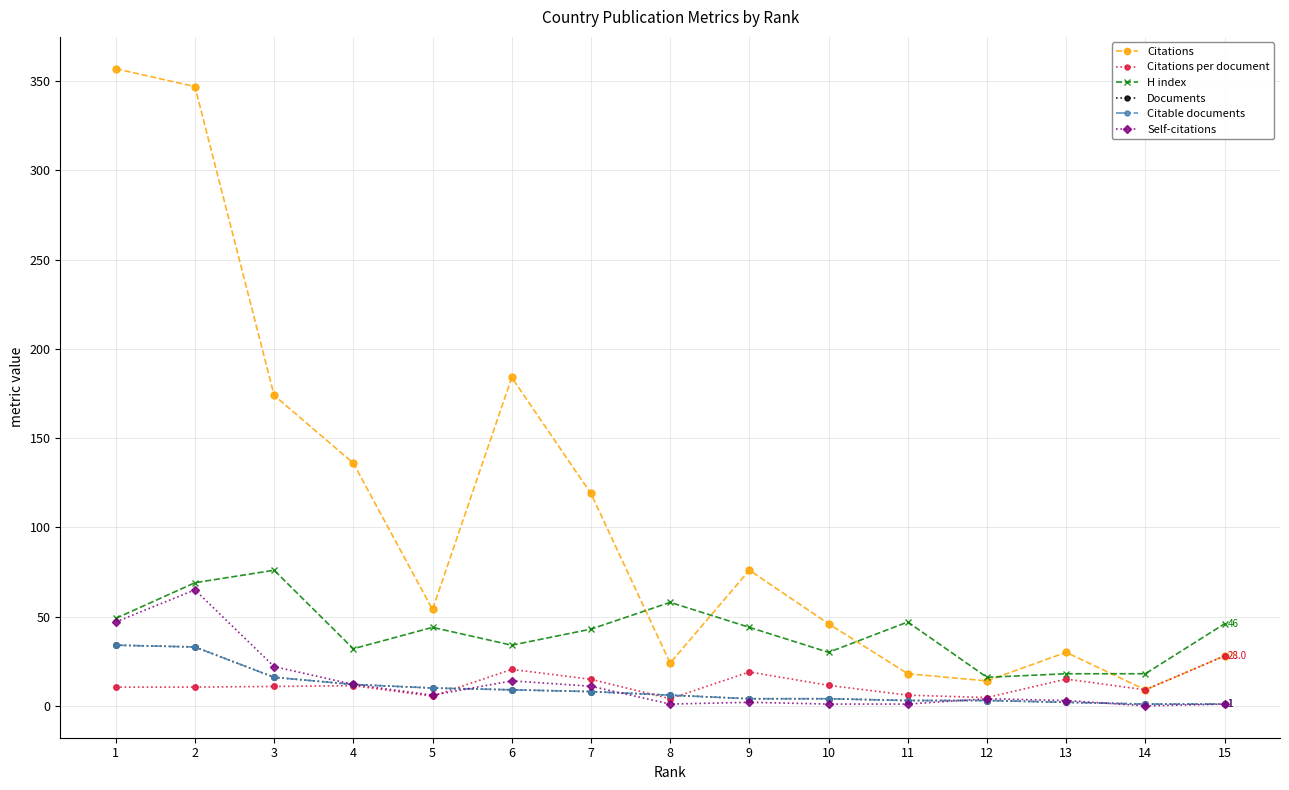

Reading left to right, extract all data points from this chart.

Citations: 357.0	347.0	174.0	136.0	54.0	184.0	119.0	24.0	76.0	46.0	18.0	14.0	30.0	9.0	28.0
Citations per document: 10.5	10.5	10.9	11.3	5.4	20.4	14.9	4.0	19.0	11.5	6.0	4.7	15.0	9.0	28.0
H index: 49.0	69.0	76.0	32.0	44.0	34.0	43.0	58.0	44.0	30.0	47.0	16.0	18.0	18.0	46.0
Documents: 34.0	33.0	16.0	12.0	10.0	9.0	8.0	6.0	4.0	4.0	3.0	3.0	2.0	1.0	1.0
Citable documents: 34.0	33.0	16.0	12.0	10.0	9.0	8.0	6.0	4.0	4.0	3.0	3.0	2.0	1.0	1.0
Self-citations: 47.0	65.0	22.0	12.0	6.0	14.0	11.0	1.0	2.0	1.0	1.0	4.0	3.0	0.0	1.0